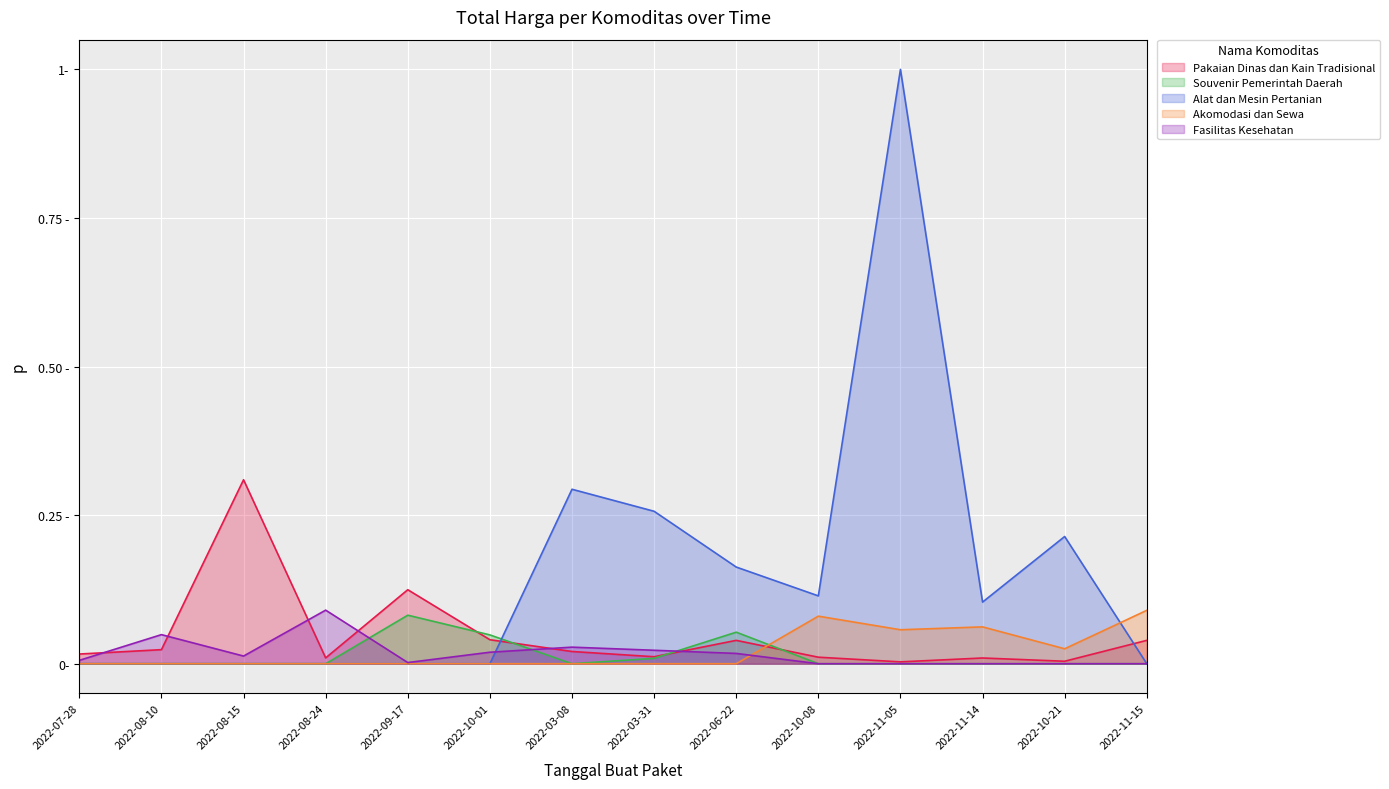

What is the sum of the Akomodasi dan Sewa values at 2022-10-08 and 2022-08-15?

0.1